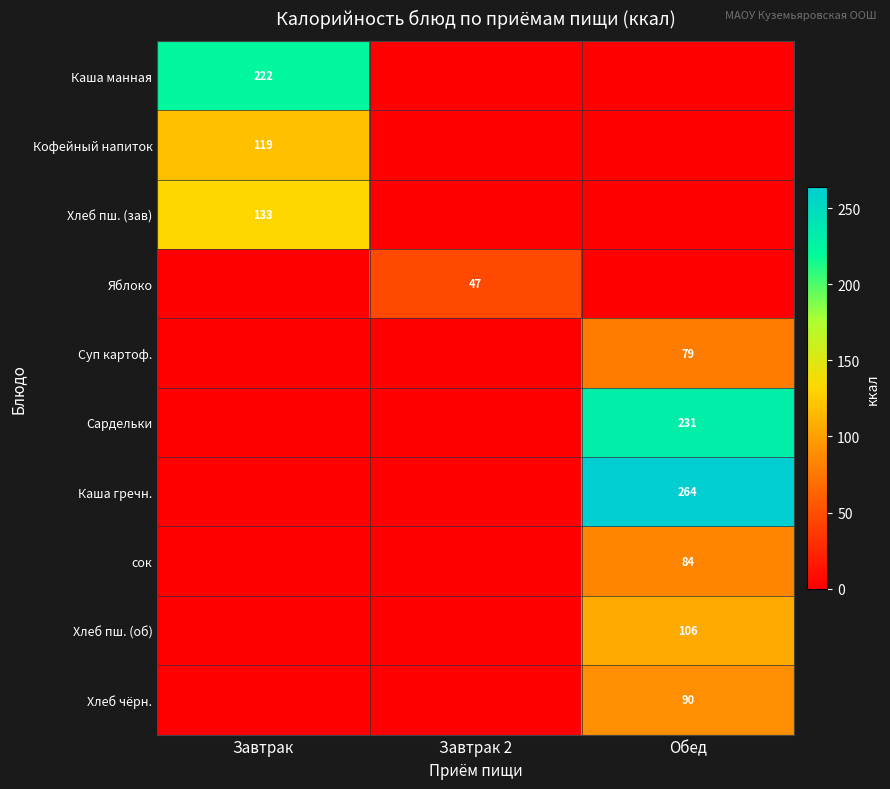

Which category has the lowest value across all series?

Завтрак 2